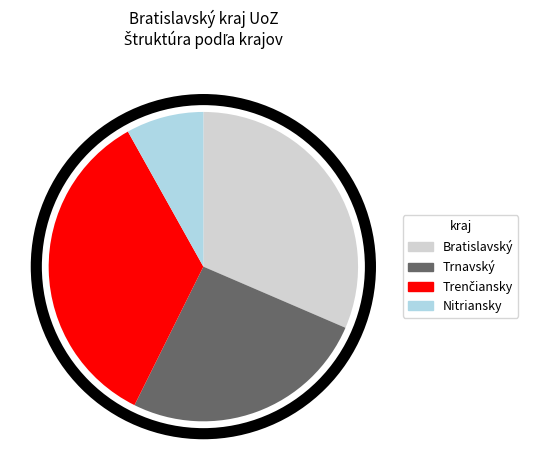

Is there any slice that represents more than half of the pie?

No